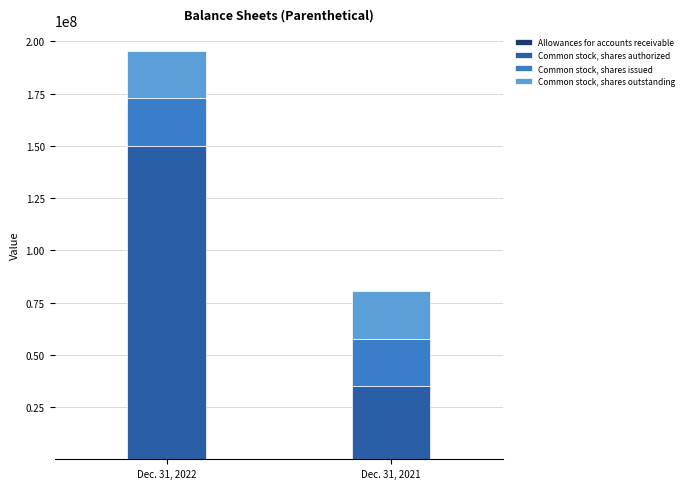

Which category has the lowest value in the Dec. 31, 2022 series?

Allowances for accounts receivable